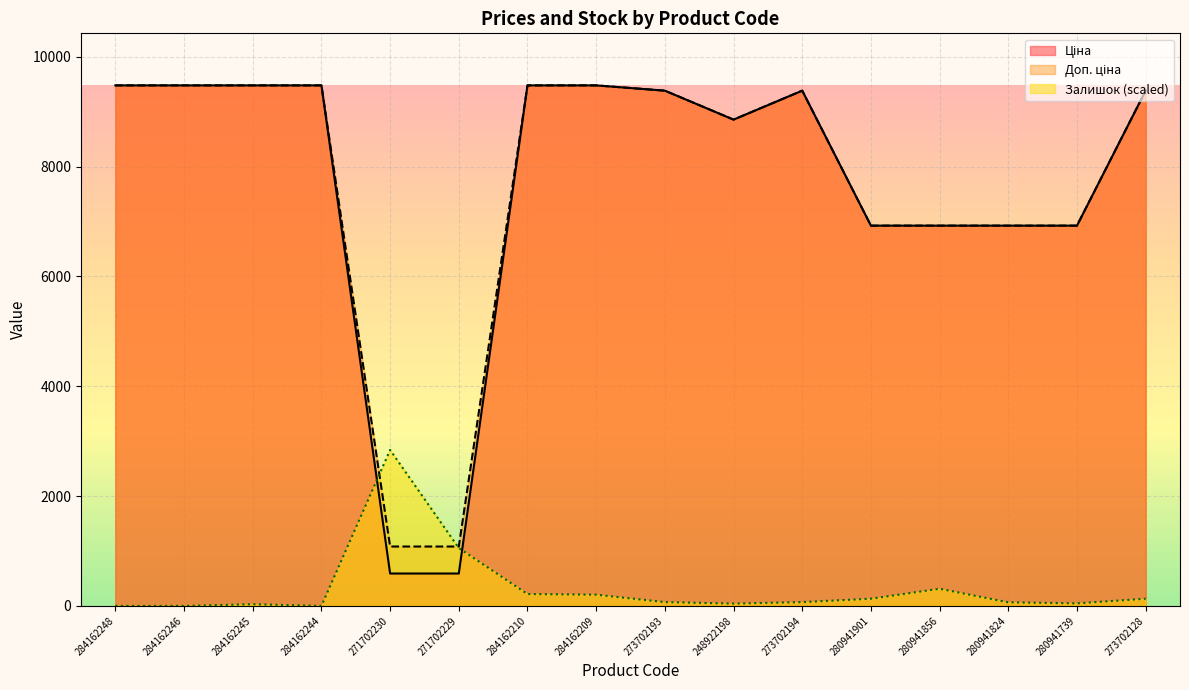

What is the sum of the Залишок values at 284162210 and 280941739?

262.4